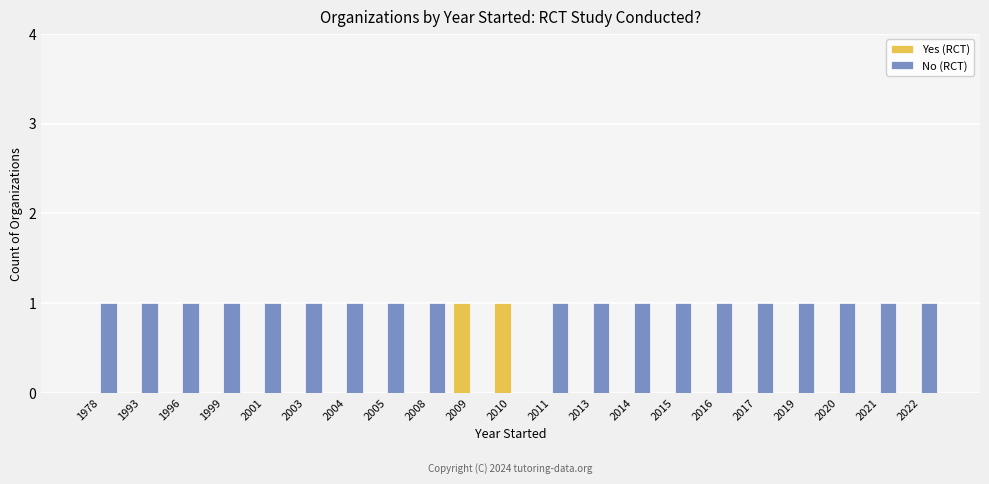

What is the total value across all series at 2001?

1